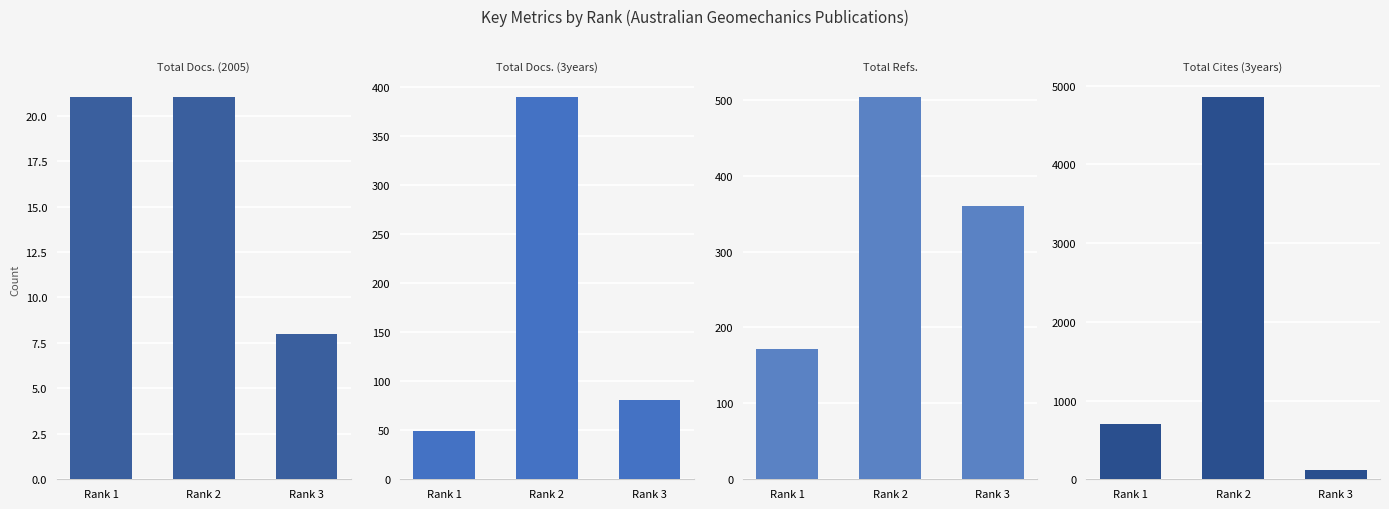

How many bars are there in total?

12